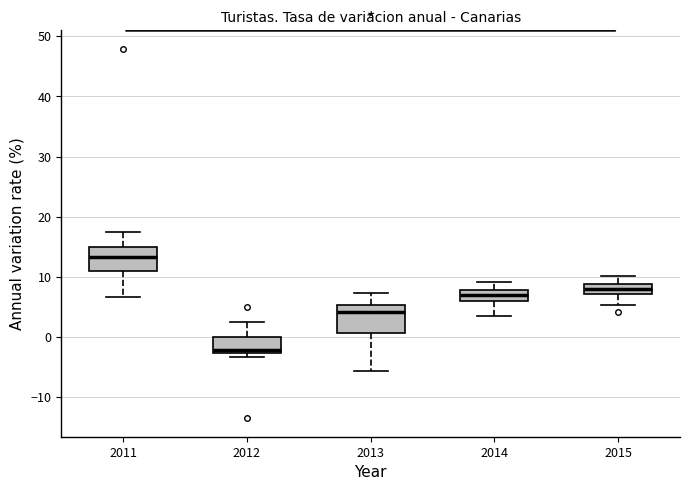

Where is the upper edge of the box at x = 2013 on the y-axis? The values are not printed on the chart, so give them approximately, as read against the axis.

5